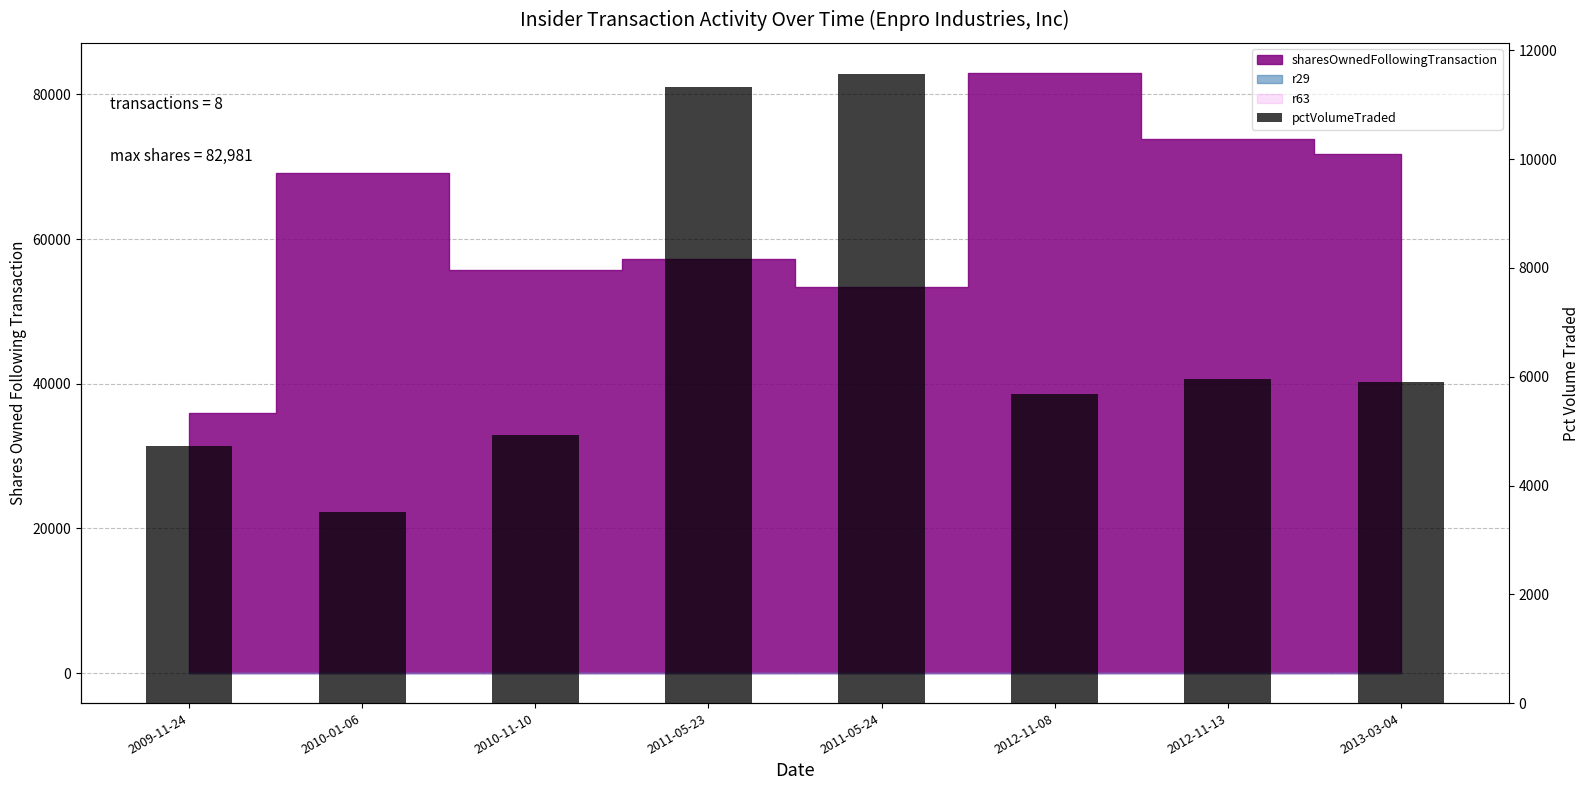

The value at 2010-01-06 is 3517. True or false?

True